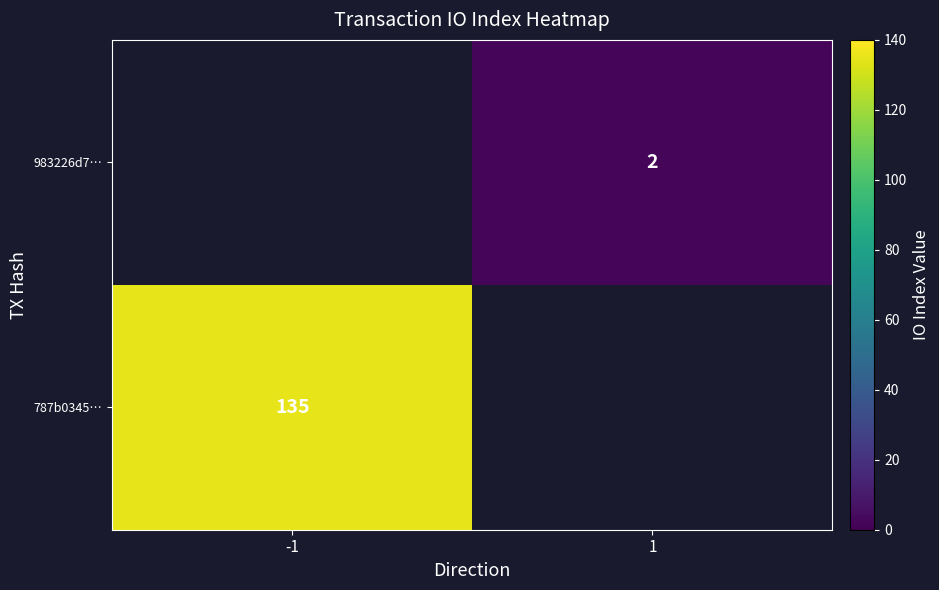

The 787b0345… series shows 176 at -1. True or false?

False